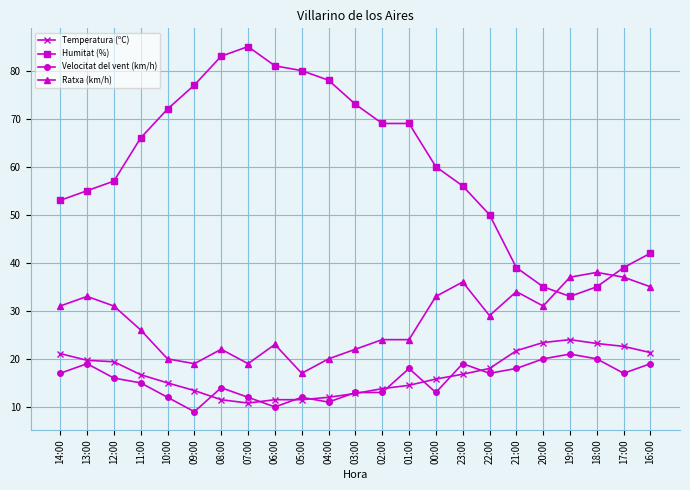

Rank the series at 08:00 from highest to lowest value.

Humitat (%), Ratxa (km/h), Velocitat del vent (km/h), Temperatura (ºC)